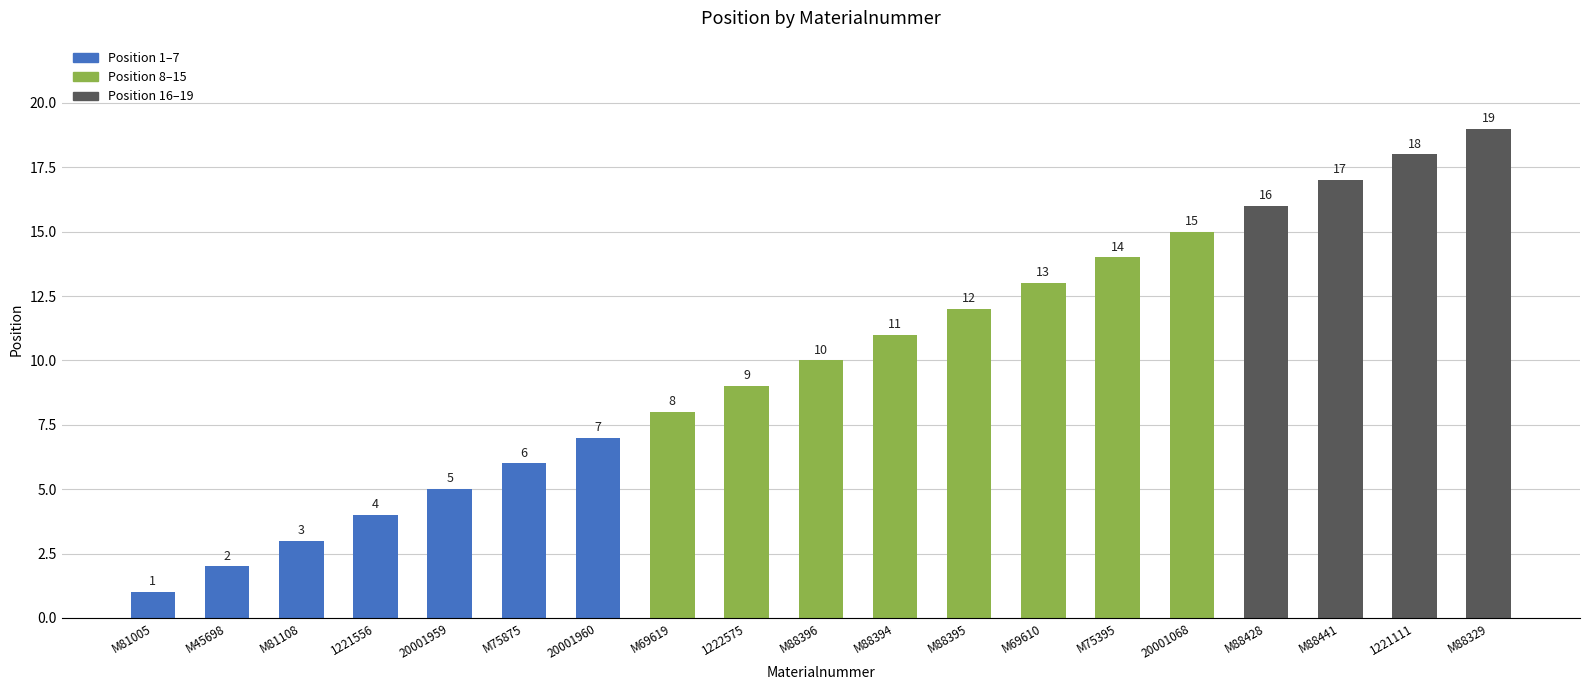

How many data points are less than 10?

9